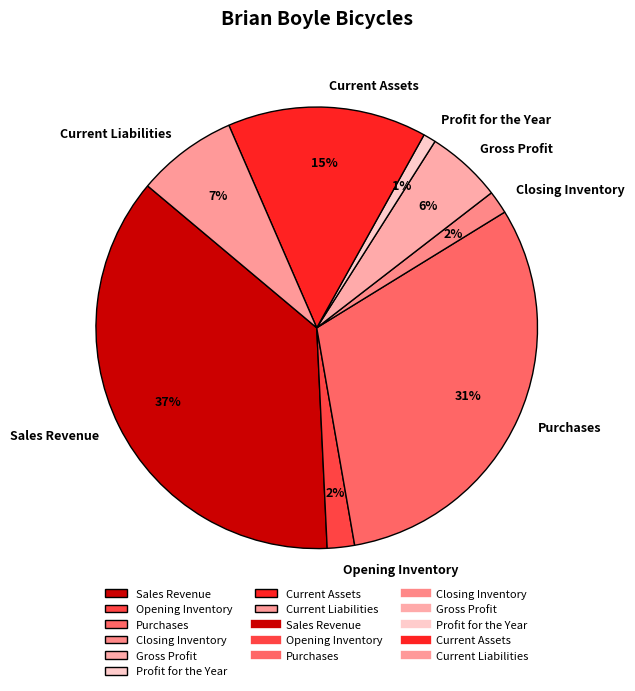

True or false: Gross Profit accounts for 1% of the total.

False